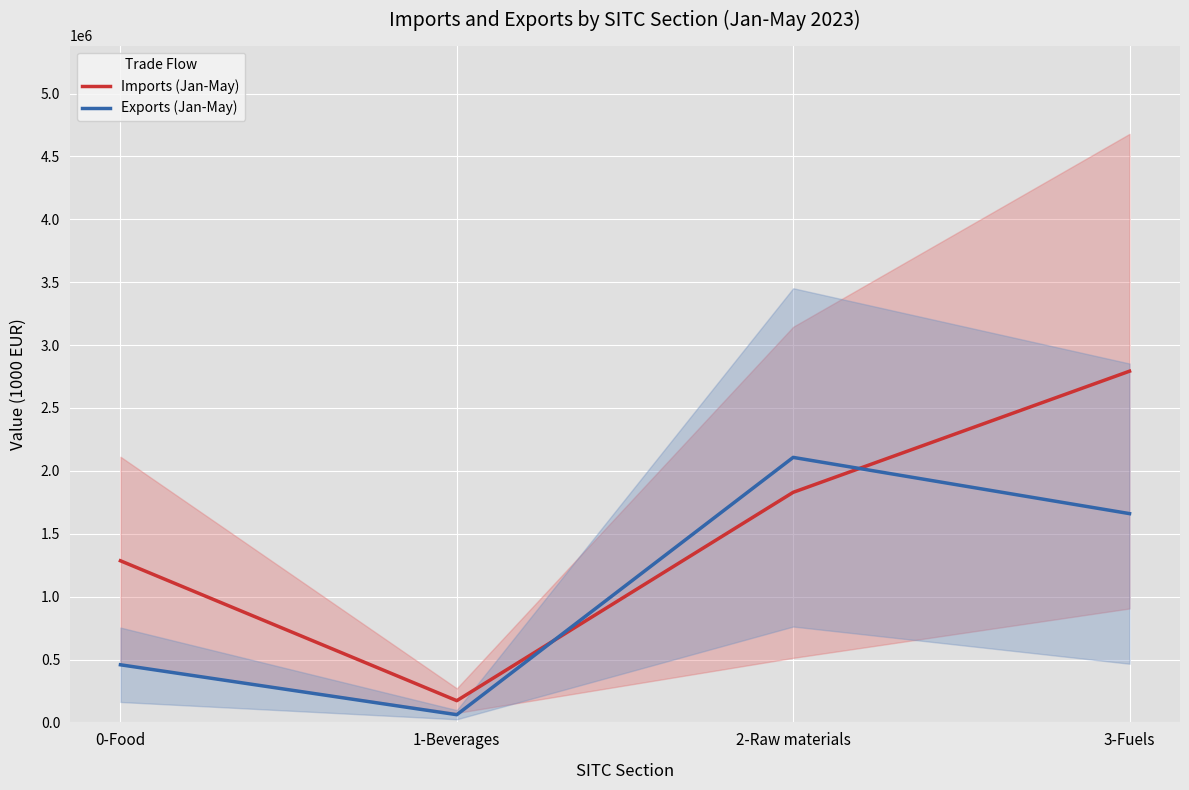

Rank the series by their maximum value, from lowest to highest.

Exports (Jan-May), Imports (Jan-May)